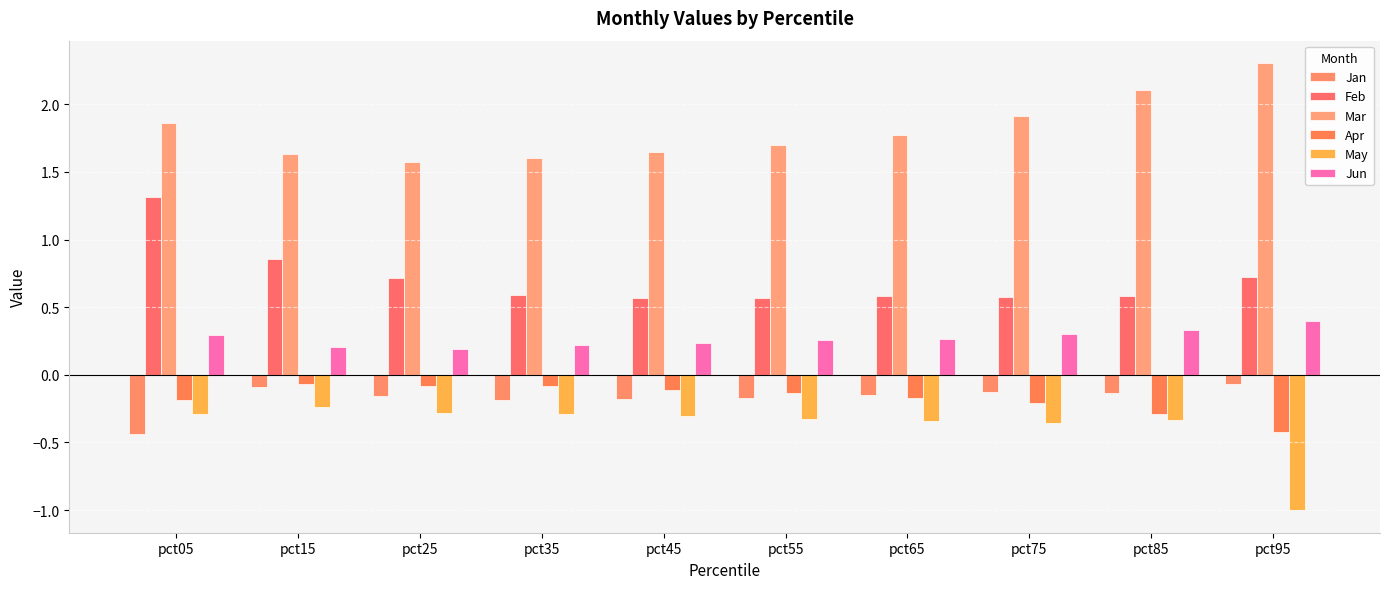

What is the total value across all series at pct85?

2.3